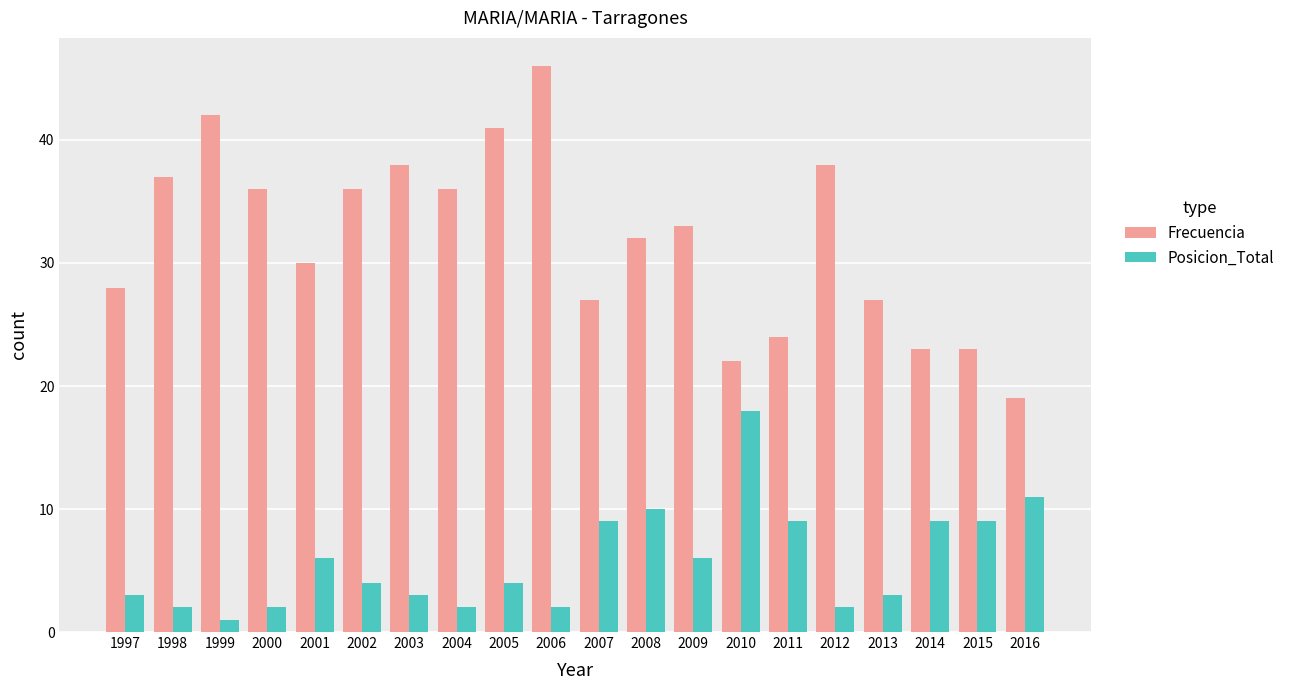

Where is Frecuencia nearest to the value 32?

2008